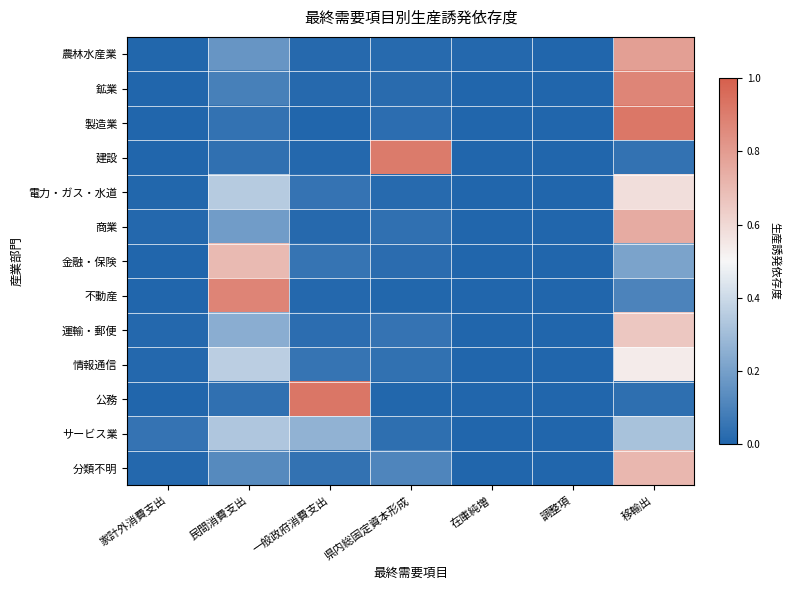

Reading left to right, what are all the values shown in this chart?

農林水産業: 家計外消費支出=0.0	民間消費支出=0.2	一般政府消費支出=0.0	県内総固定資本形成=0.0	在庫純増=0.0	調整項=0.0	移輸出=0.8
鉱業: 家計外消費支出=0.0	民間消費支出=0.1	一般政府消費支出=0.0	県内総固定資本形成=0.0	在庫純増=0.0	調整項=0.0	移輸出=0.9
製造業: 家計外消費支出=0.0	民間消費支出=0.0	一般政府消費支出=0.0	県内総固定資本形成=0.0	在庫純増=0.0	調整項=0.0	移輸出=0.9
建設: 家計外消費支出=0.0	民間消費支出=0.0	一般政府消費支出=0.0	県内総固定資本形成=0.9	在庫純増=0.0	調整項=0.0	移輸出=0.0
電力・ガス・水道: 家計外消費支出=0.0	民間消費支出=0.3	一般政府消費支出=0.0	県内総固定資本形成=0.0	在庫純増=0.0	調整項=0.0	移輸出=0.6
商業: 家計外消費支出=0.0	民間消費支出=0.2	一般政府消費支出=0.0	県内総固定資本形成=0.0	在庫純増=0.0	調整項=0.0	移輸出=0.7
金融・保険: 家計外消費支出=0.0	民間消費支出=0.7	一般政府消費支出=0.1	県内総固定資本形成=0.0	在庫純増=0.0	調整項=0.0	移輸出=0.2
不動産: 家計外消費支出=0.0	民間消費支出=0.9	一般政府消費支出=0.0	県内総固定資本形成=0.0	在庫純増=0.0	調整項=0.0	移輸出=0.1
運輸・郵便: 家計外消費支出=0.0	民間消費支出=0.2	一般政府消費支出=0.0	県内総固定資本形成=0.0	在庫純増=0.0	調整項=0.0	移輸出=0.7
情報通信: 家計外消費支出=0.0	民間消費支出=0.4	一般政府消費支出=0.1	県内総固定資本形成=0.0	在庫純増=0.0	調整項=0.0	移輸出=0.5
公務: 家計外消費支出=0.0	民間消費支出=0.0	一般政府消費支出=0.9	県内総固定資本形成=0.0	在庫純増=0.0	調整項=0.0	移輸出=0.0
サービス業: 家計外消費支出=0.1	民間消費支出=0.3	一般政府消費支出=0.3	県内総固定資本形成=0.0	在庫純増=0.0	調整項=0.0	移輸出=0.3
分類不明: 家計外消費支出=0.0	民間消費支出=0.1	一般政府消費支出=0.0	県内総固定資本形成=0.1	在庫純増=0.0	調整項=0.0	移輸出=0.7